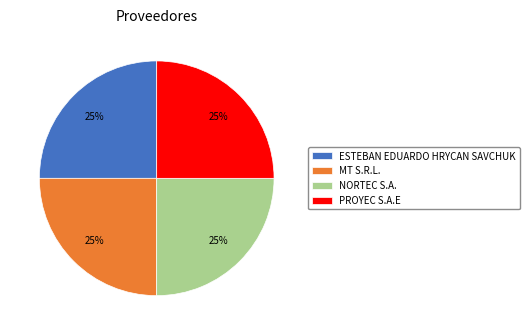

Approximately how many times larger is the value at ESTEBAN EDUARDO HRYCAN SAVCHUK compared to PROYEC S.A.E?

1.0